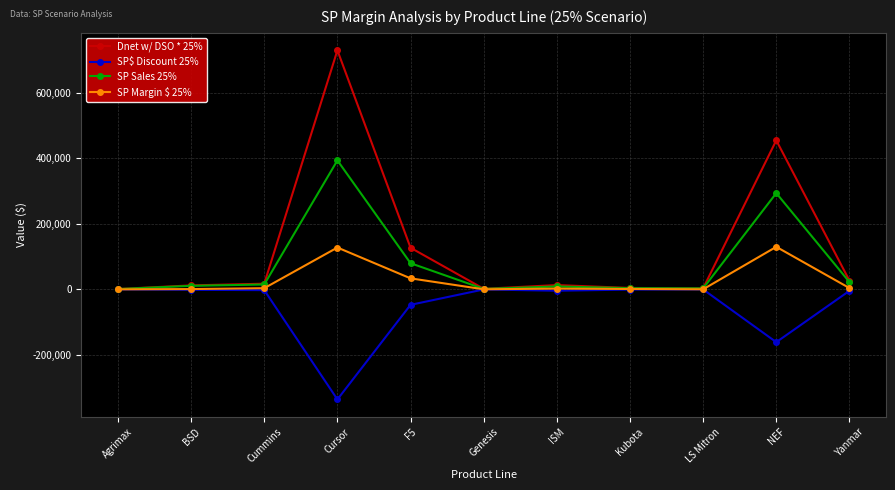

What is the label of the 10th point from the right?

BSD